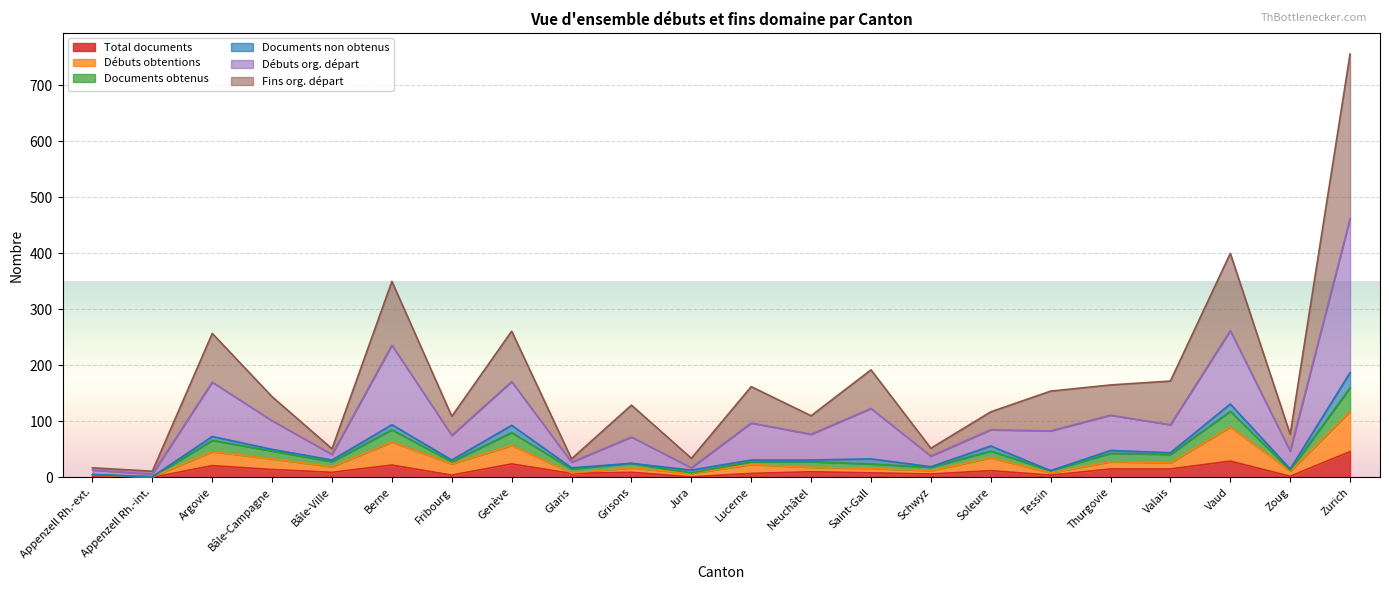

How many data points in Débuts obtentions are less than 23?

11